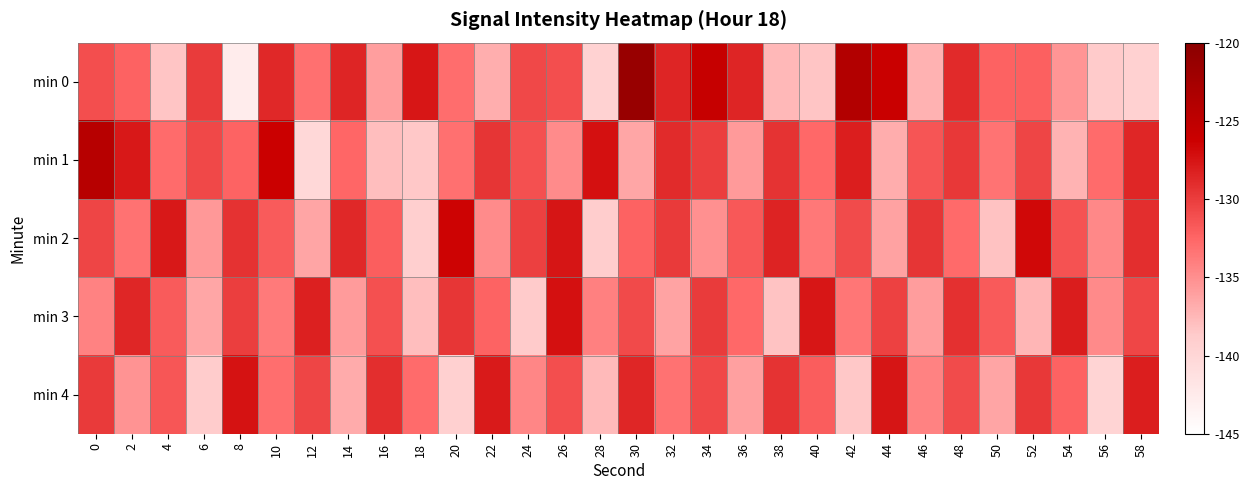

Reading left to right, extract all data points from this chart.

min 0: 0=-131.1	2=-132.3	4=-138.4	6=-129.9	8=-142.7	10=-128.7	12=-133.1	14=-128.5	16=-135.9	18=-127.6	20=-132.9	22=-137.0	24=-130.7	26=-131.0	28=-139.5	30=-121.3	32=-128.5	34=-125.7	36=-128.5	38=-137.6	40=-138.3	42=-123.9	44=-126.0	46=-137.2	48=-128.8	50=-132.3	52=-132.2	54=-135.4	56=-138.7	58=-139.4
min 1: 0=-124.3	2=-127.7	4=-132.8	6=-130.7	8=-132.3	10=-126.2	12=-140.2	14=-132.6	16=-137.9	18=-138.5	20=-133.1	22=-129.5	24=-131.2	26=-134.8	28=-127.3	30=-136.5	32=-128.9	34=-130.1	36=-135.7	38=-129.4	40=-132.6	42=-128.2	44=-136.8	46=-131.5	48=-129.7	50=-133.3	52=-130.5	54=-137.2	56=-132.8	58=-128.6
min 2: 0=-130.5	2=-133.2	4=-127.8	6=-135.6	8=-129.3	10=-131.9	12=-136.4	14=-128.7	16=-132.1	18=-139.2	20=-126.5	22=-134.8	24=-130.2	26=-127.6	28=-138.9	30=-132.3	32=-129.8	34=-135.1	36=-131.7	38=-128.4	40=-133.6	42=-130.9	44=-136.2	46=-129.5	48=-132.7	50=-138.1	52=-126.8	54=-131.3	56=-134.6	58=-129.1
min 3: 0=-134.2	2=-128.6	4=-131.9	6=-136.5	8=-130.1	10=-133.7	12=-128.3	14=-135.8	16=-131.2	18=-137.9	20=-129.6	22=-132.4	24=-138.7	26=-127.3	28=-134.1	30=-130.8	32=-136.3	34=-129.9	36=-132.6	38=-138.2	40=-127.7	42=-133.5	44=-130.3	46=-135.9	48=-129.2	50=-131.8	52=-137.4	54=-128.1	56=-134.7	58=-130.6
min 4: 0=-129.8	2=-135.3	4=-131.6	6=-138.8	8=-127.4	10=-133.0	12=-130.5	14=-136.7	16=-129.1	18=-132.8	20=-139.3	22=-127.9	24=-134.5	26=-131.1	28=-137.6	30=-128.6	32=-133.2	34=-130.7	36=-136.1	38=-129.4	40=-132.0	42=-138.5	44=-127.6	46=-134.2	48=-130.9	50=-136.4	52=-129.7	54=-132.3	56=-139.8	58=-128.2